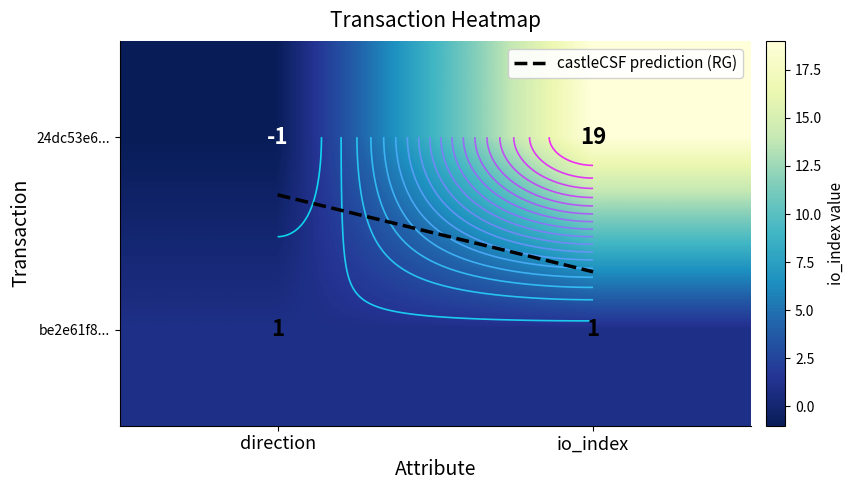

What is the minimum value for be2e61f8...?

1.0